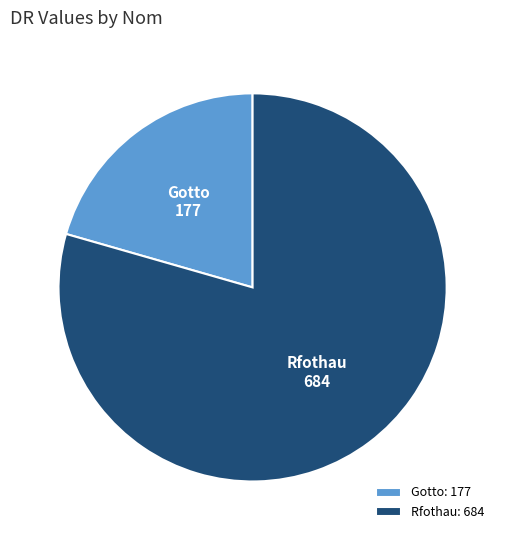

How many segments does this pie chart have?

2